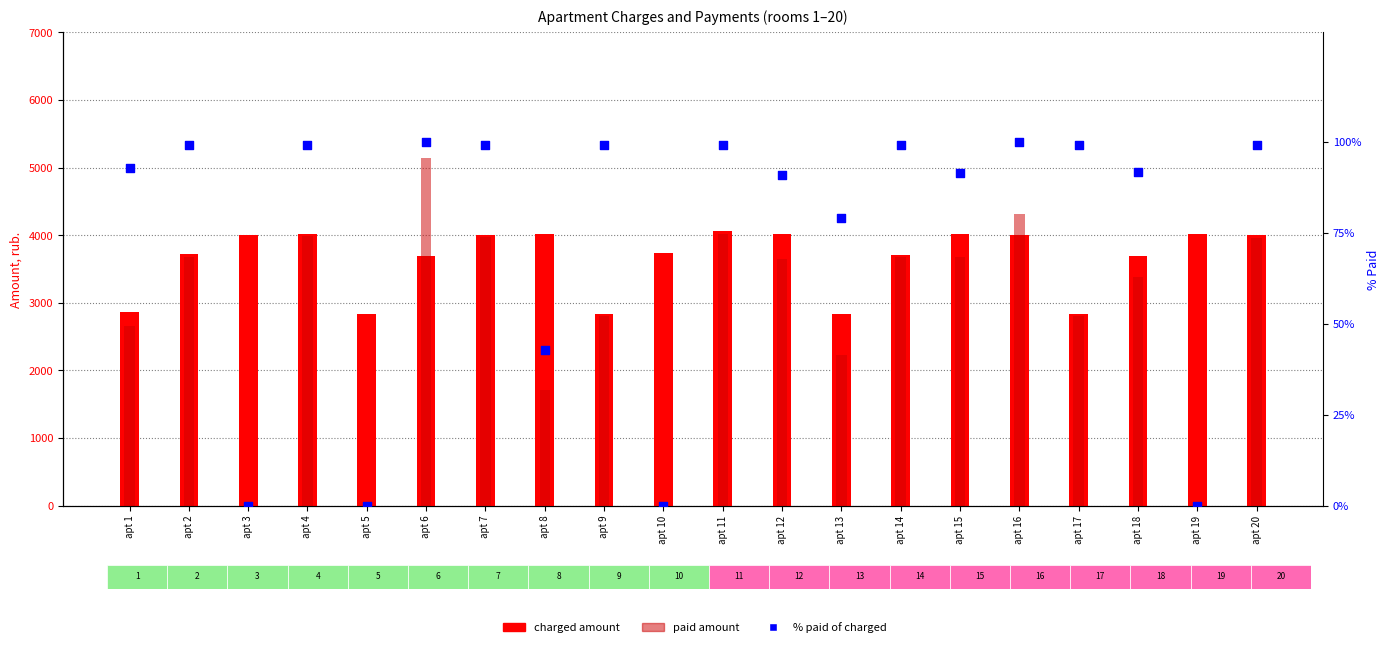

Is the value of % paid at apt 17 greater than the value of paid at apt 20?

No